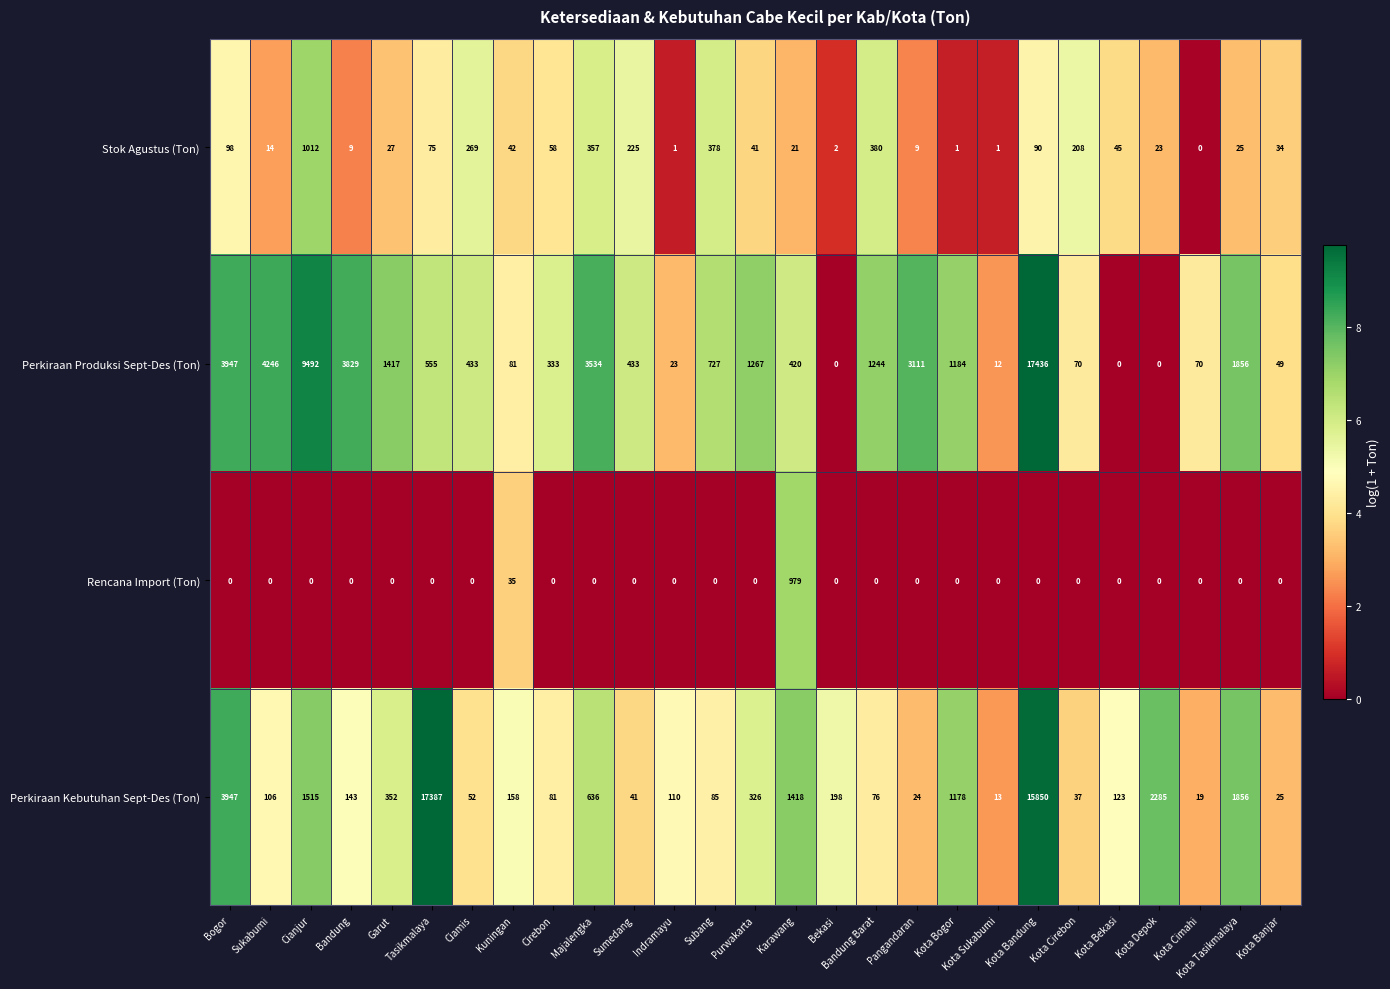

What is the maximum value for Perkiraan Kebutuhan Sept-Des (Ton)?

17387